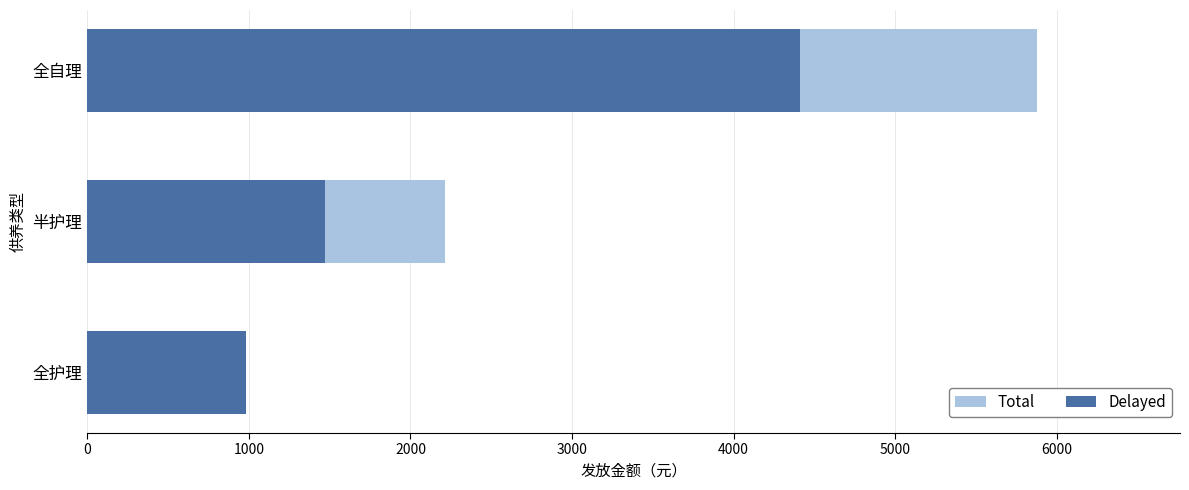

How many data points in Total are less than 2211?

1